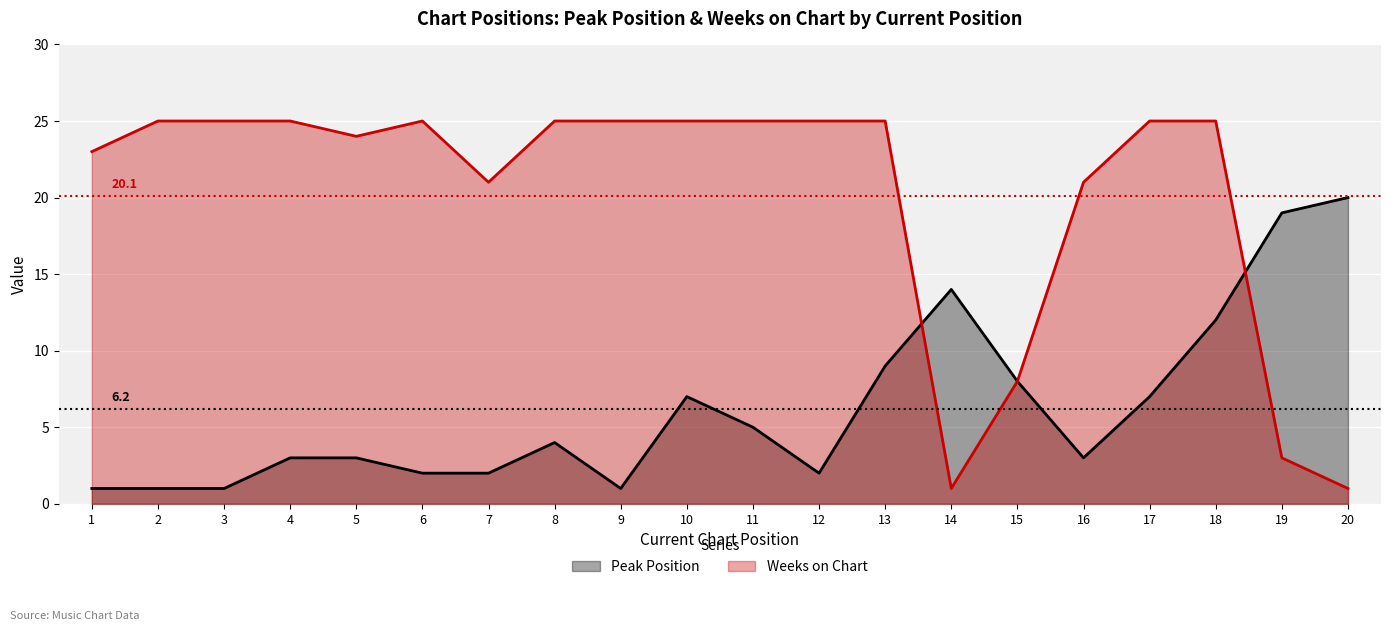

Which series has the largest total across all categories?

Weeks on Chart